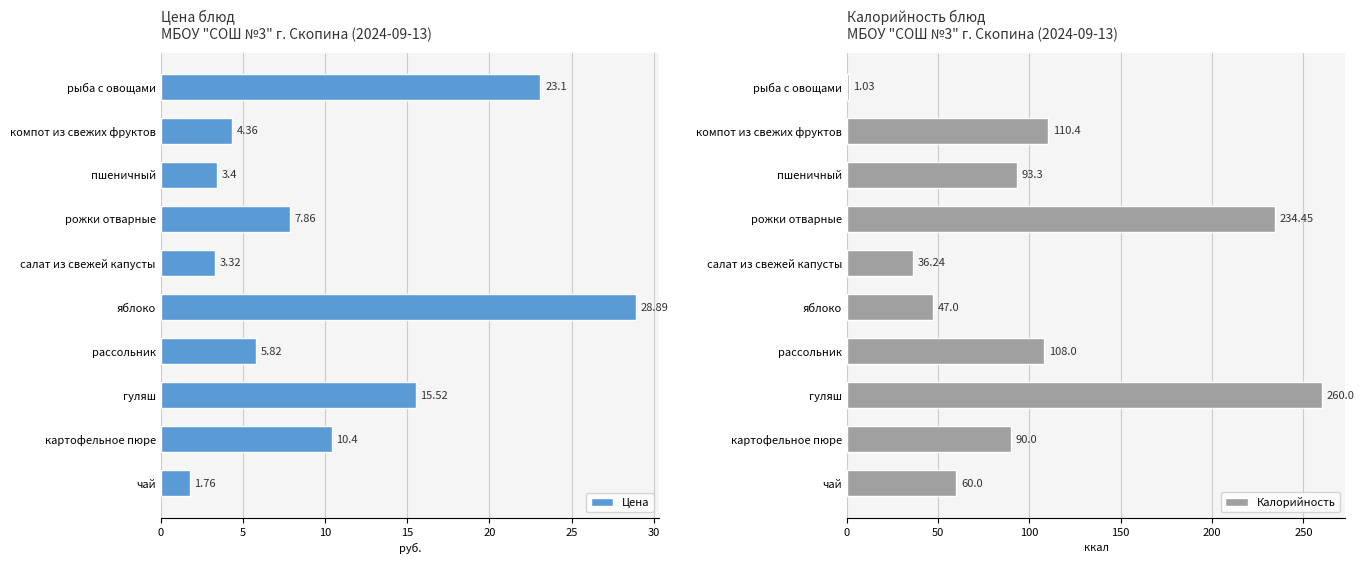

At which label is Цена closest to 15?

гуляш